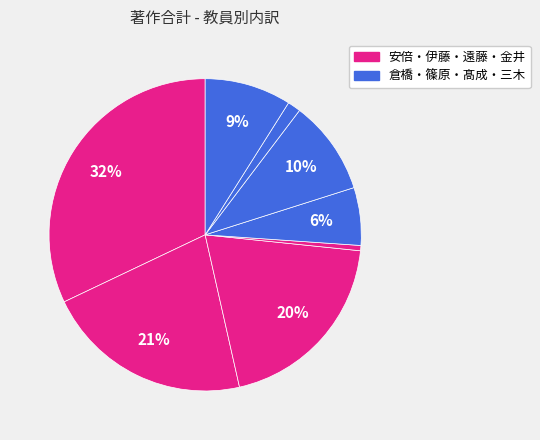

Count the number of slices in the pie.

8